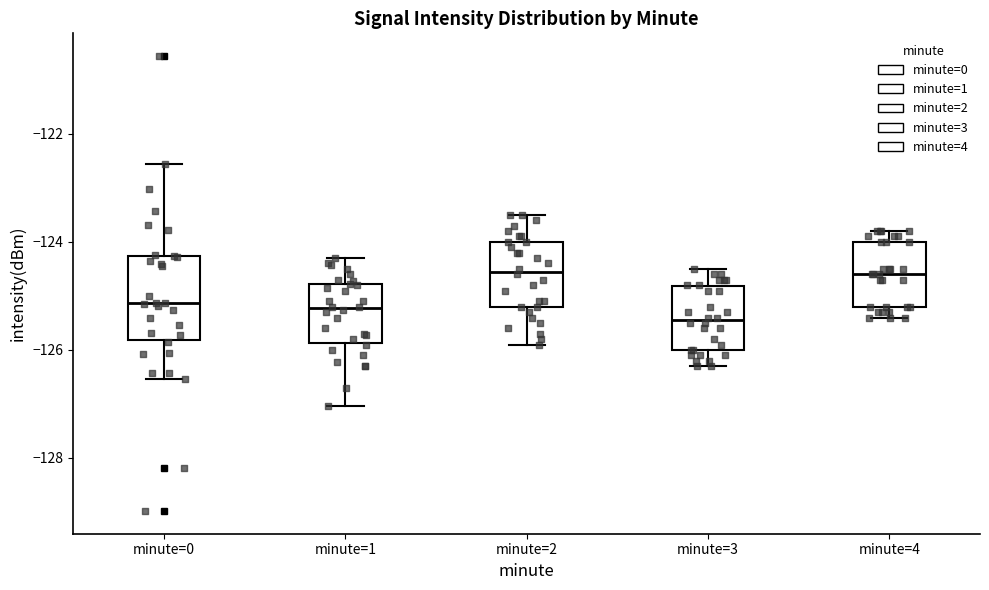

Reading left to right, transcribe this box plot: for each box, give where its median line is, the range the box spans, and where its two whiskers end, as read against the y-axis. The values are not printed on the chart, so give them approximately, as read against the axis.

minute=0: median -125.2, box -125.8 to -124.2, whiskers -126.6 to -122.6
minute=1: median -125.2, box -125.8 to -124.8, whiskers -127.0 to -124.2
minute=2: median -124.6, box -125.2 to -124.0, whiskers -125.8 to -123.4
minute=3: median -125.4, box -126.0 to -124.8, whiskers -126.2 to -124.4
minute=4: median -124.6, box -125.2 to -124.0, whiskers -125.4 to -123.8